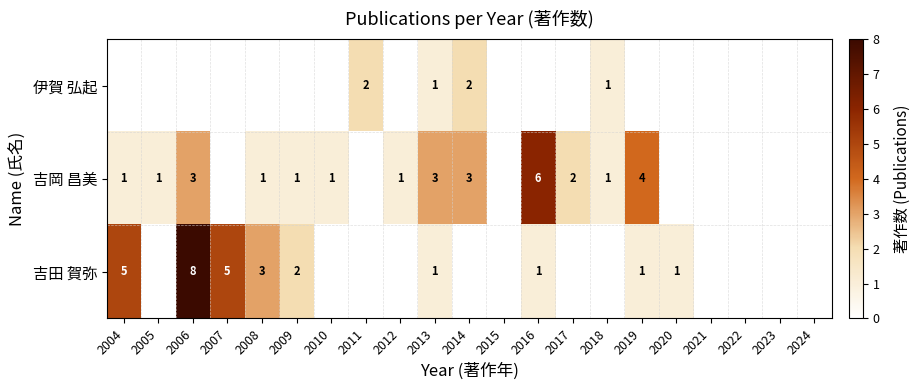

Is it true that 吉田 賀弥 equals 0 at 2013?

False